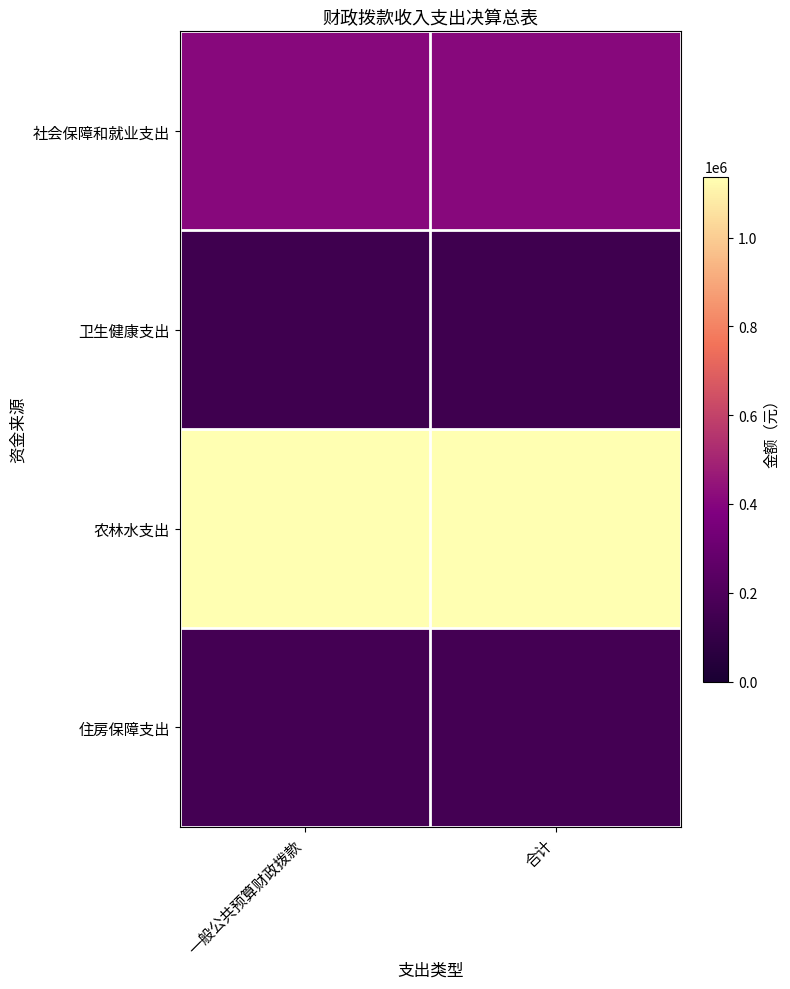

Count the number of data series in this chart.

4